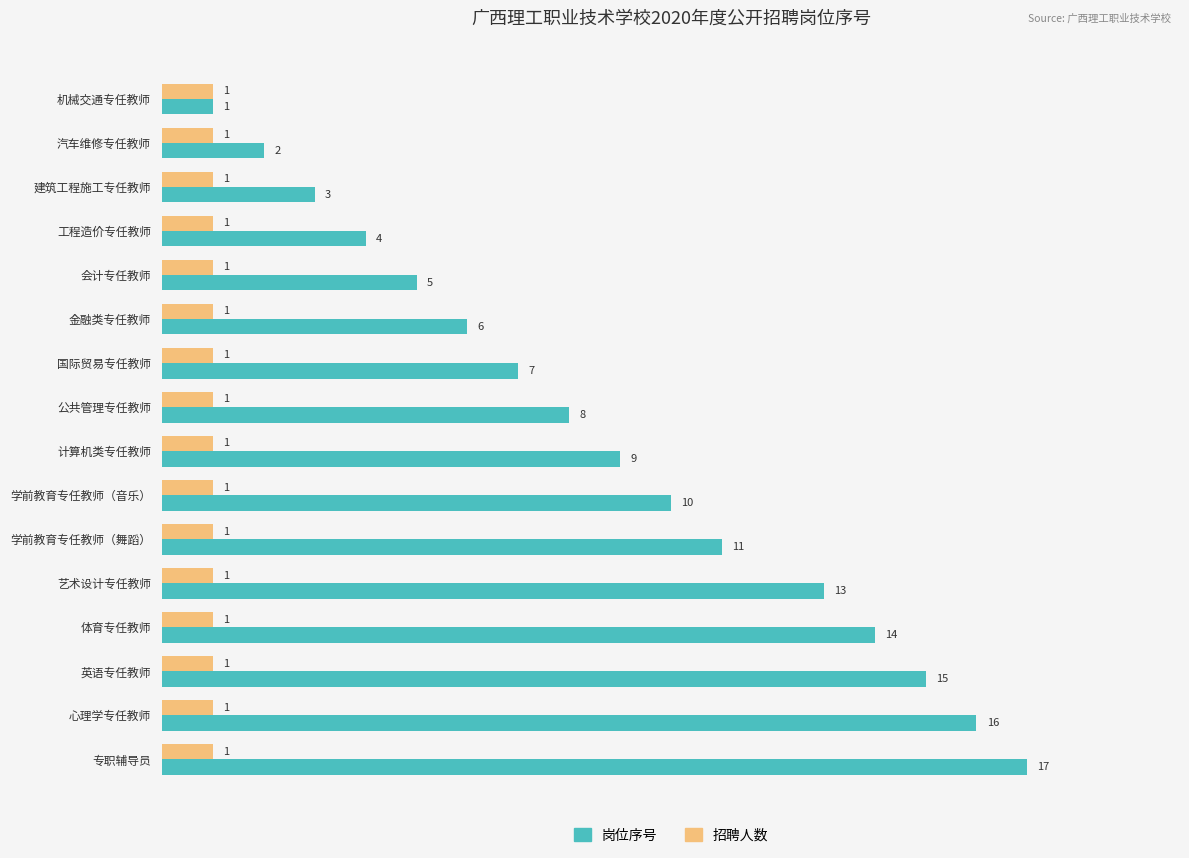

List the series in order of their overall mean, highest first.

岗位序号, 招聘人数